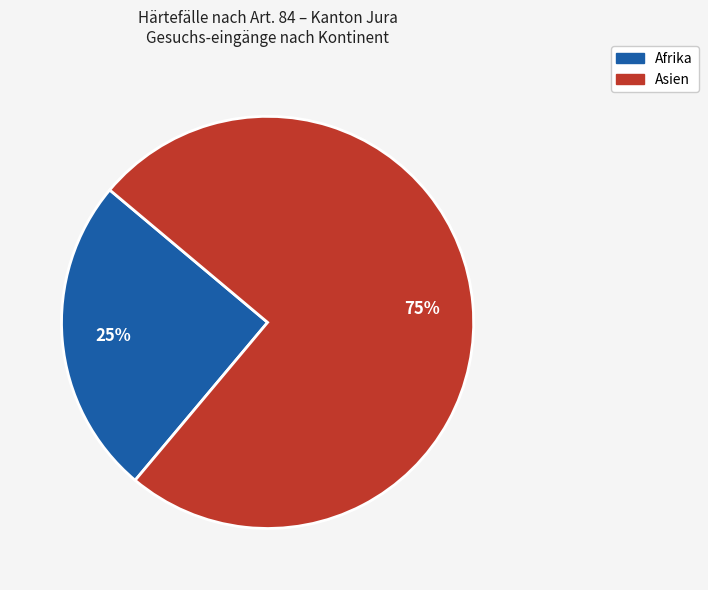

Rank the categories by value from lowest to highest.

Afrika, Asien